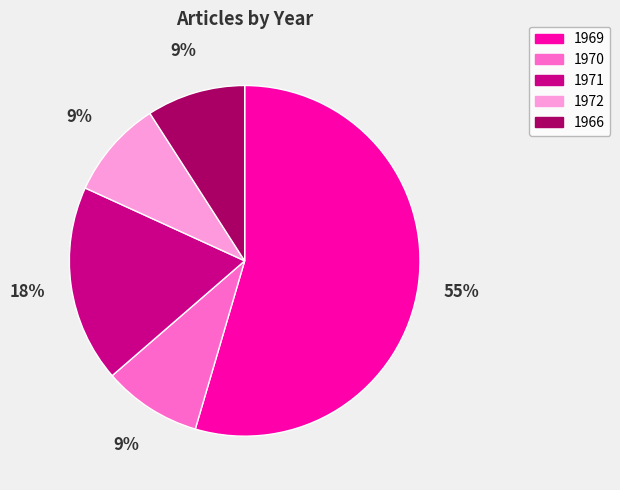

Combined, do 1970 and 1971 account for over 50%?

No